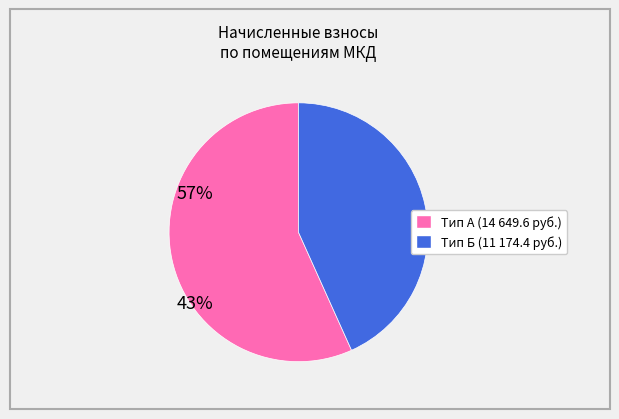

Is there any slice that represents more than half of the pie?

Yes